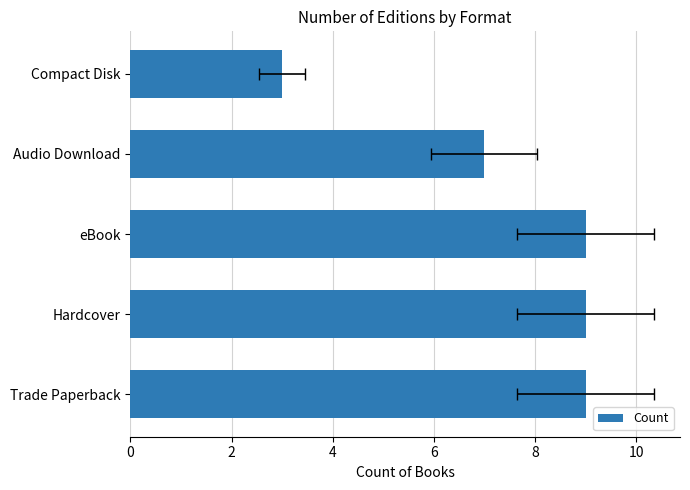

What is the sum of all values?

37